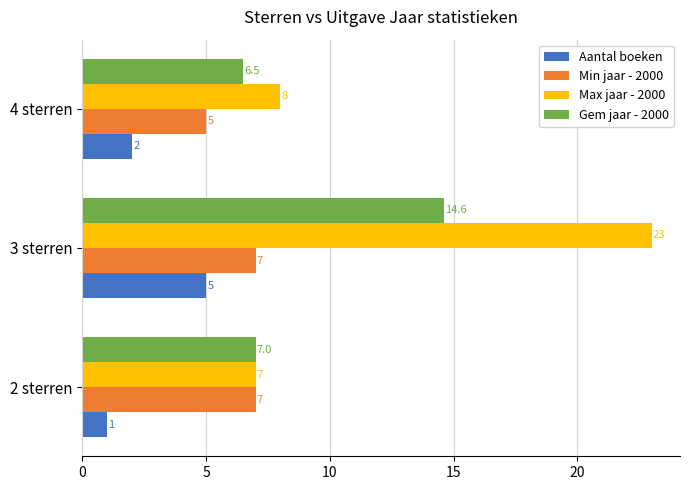

At which category is the sum across all series the highest?

3 sterren